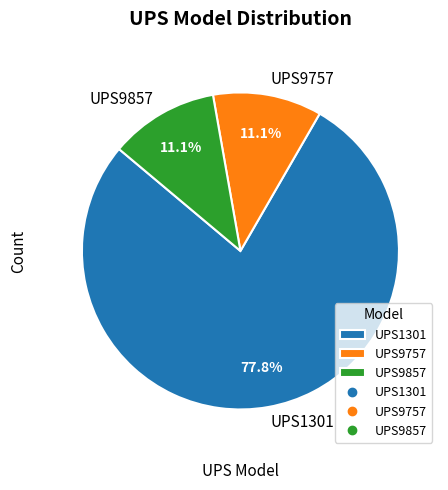

What is the largest slice in the pie chart?

UPS1301